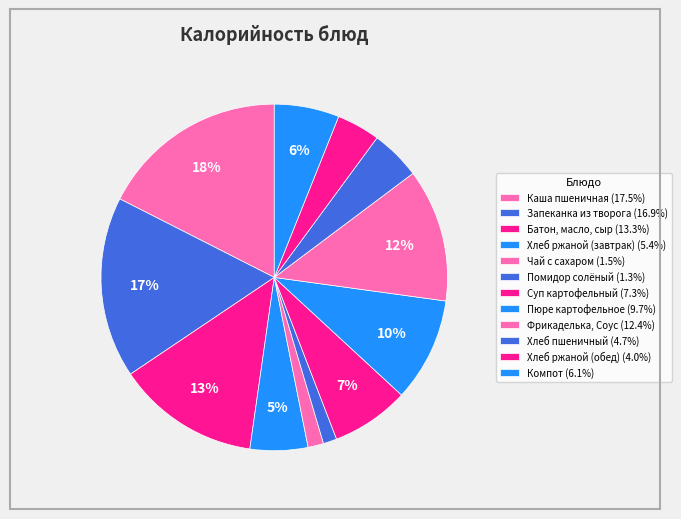

To the nearest percent, what is the difference between the largest and smallest slice percentages?

16%